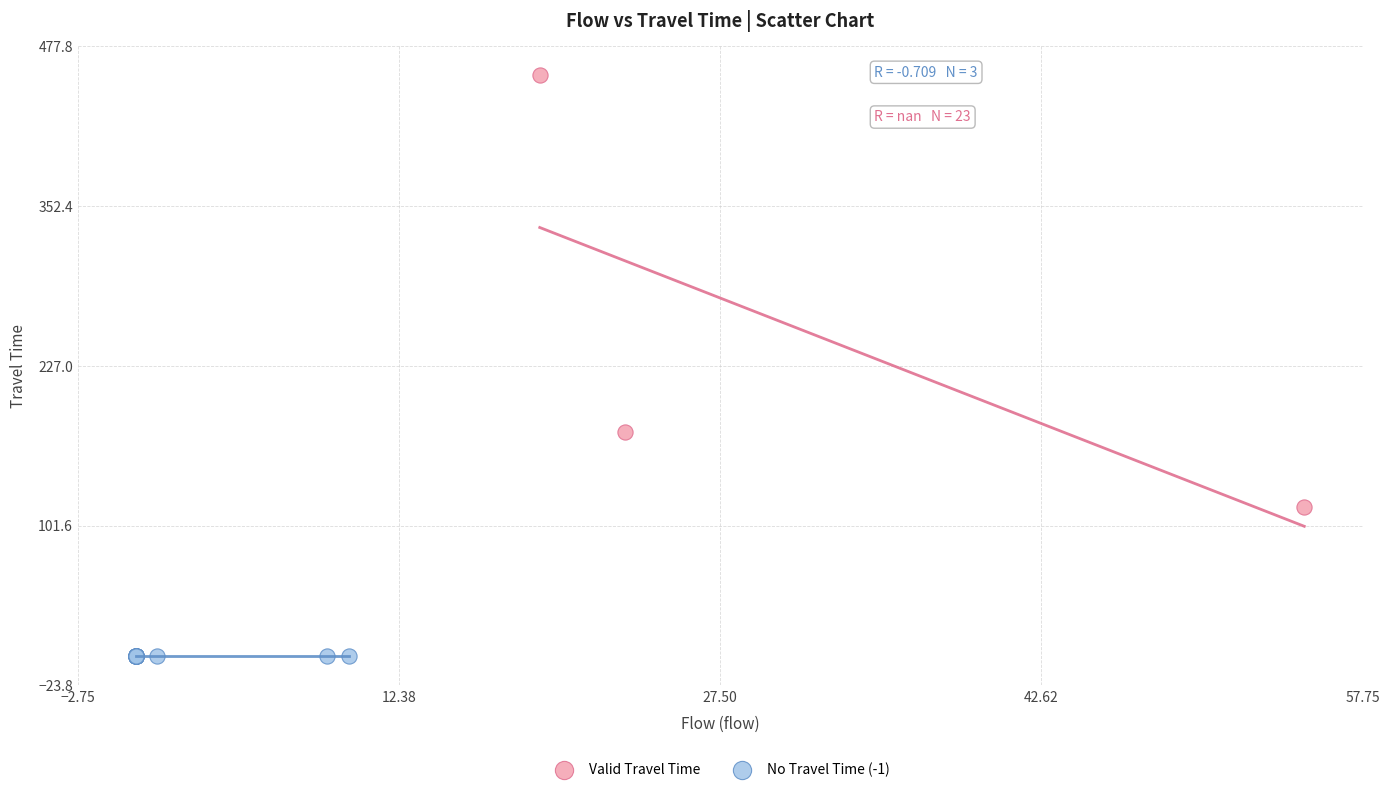

Which series contains the highest Y value?

Valid Travel Time